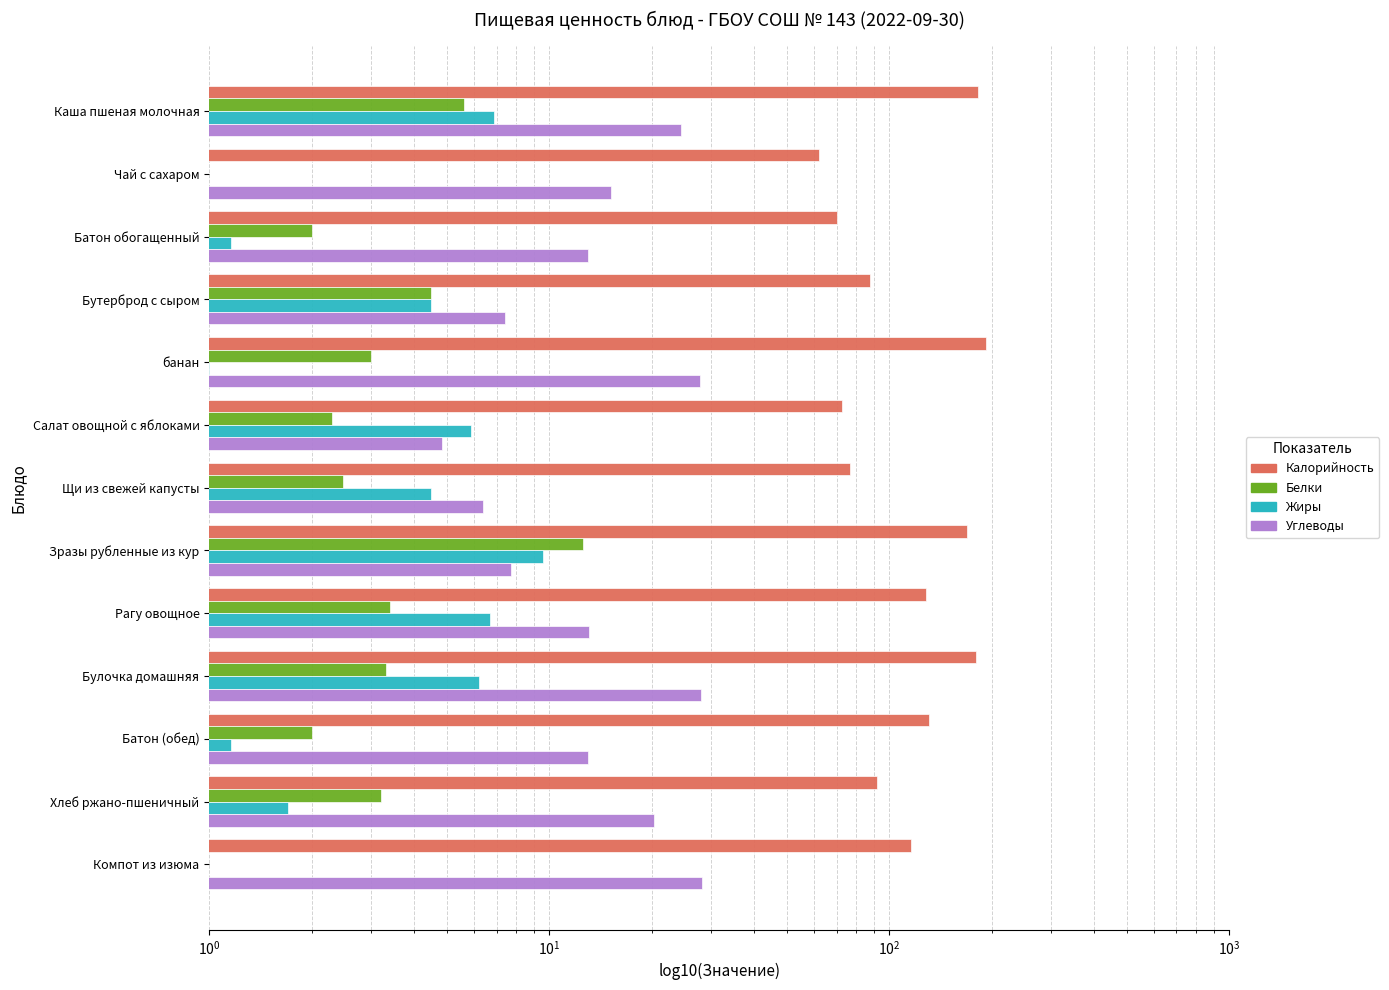

What is the average value of the Белки series?

3.5